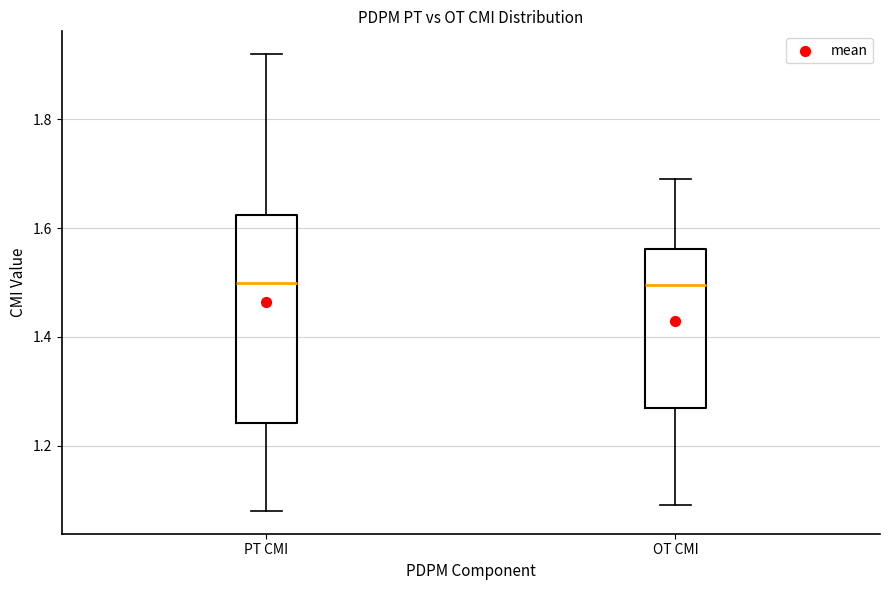

Reading left to right, read every box against the y-axis: the position of its median line, the range the box covers, and the ends of its whiskers. The values are not printed on the chart, so give them approximately, as read against the axis.

PT CMI: median 1.50, box 1.24 to 1.62, whiskers 1.08 to 1.92
OT CMI: median 1.50, box 1.28 to 1.56, whiskers 1.10 to 1.70